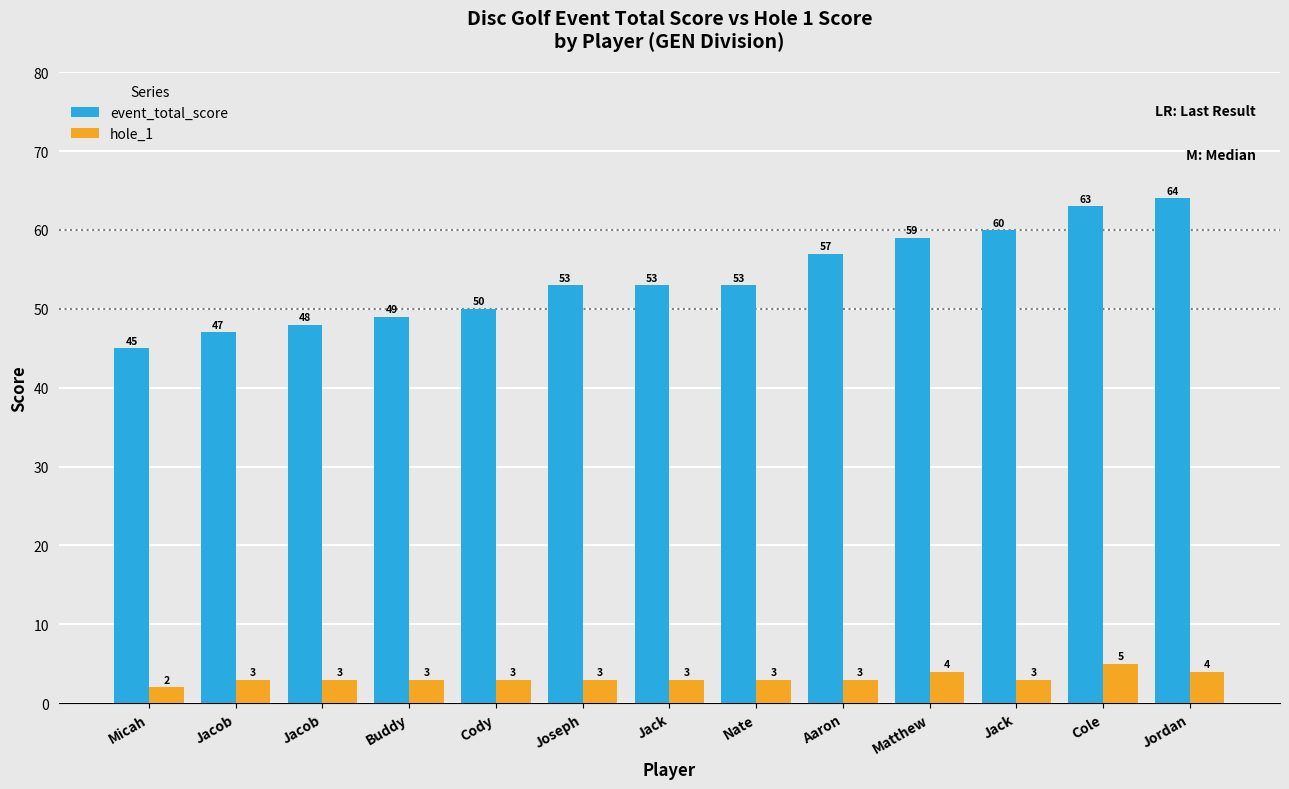

What is the difference between the second highest and minimum values in the hole_1 series?

2